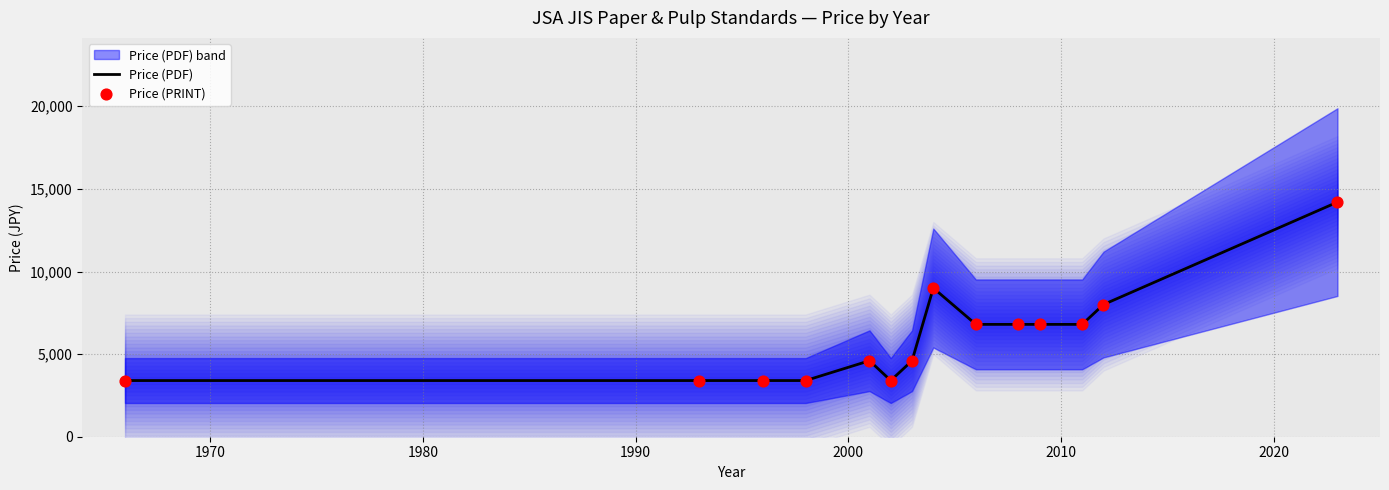

At how many categories does at least one series exceed 7621?

3